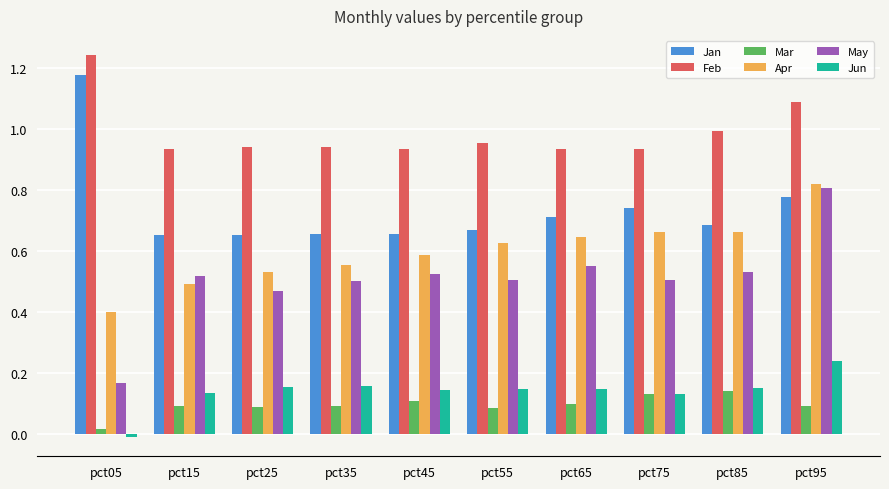

What is the difference between the second highest and minimum values in the May series?

0.4